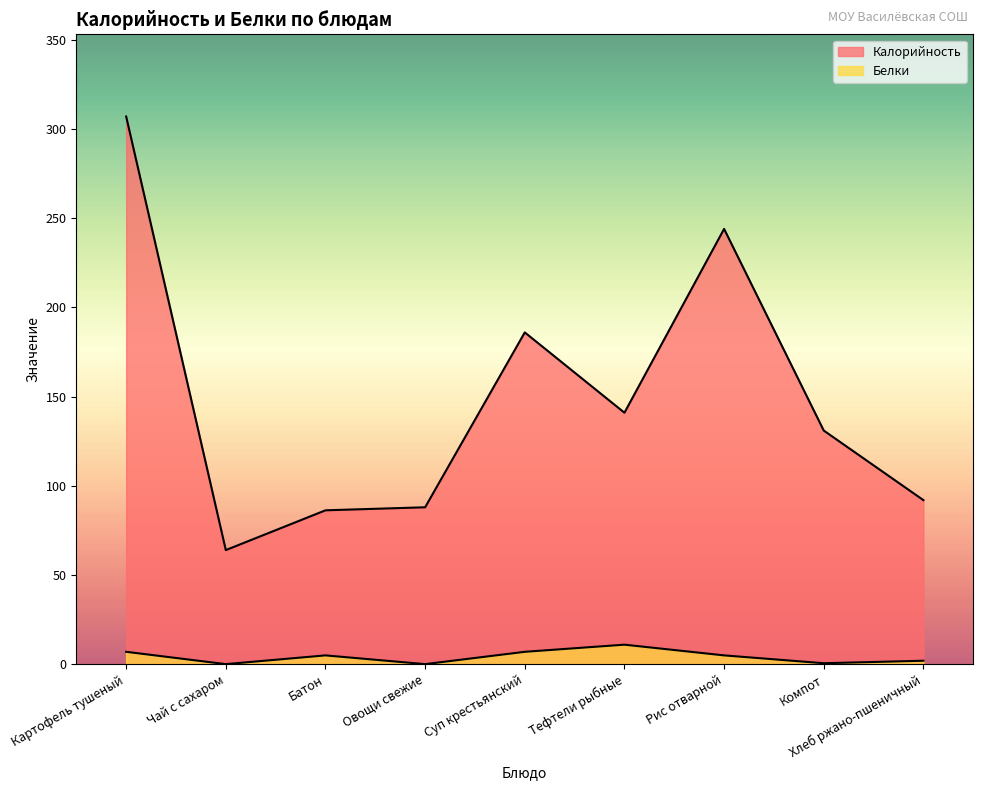

At how many categories does at least one series exceed 239?

2